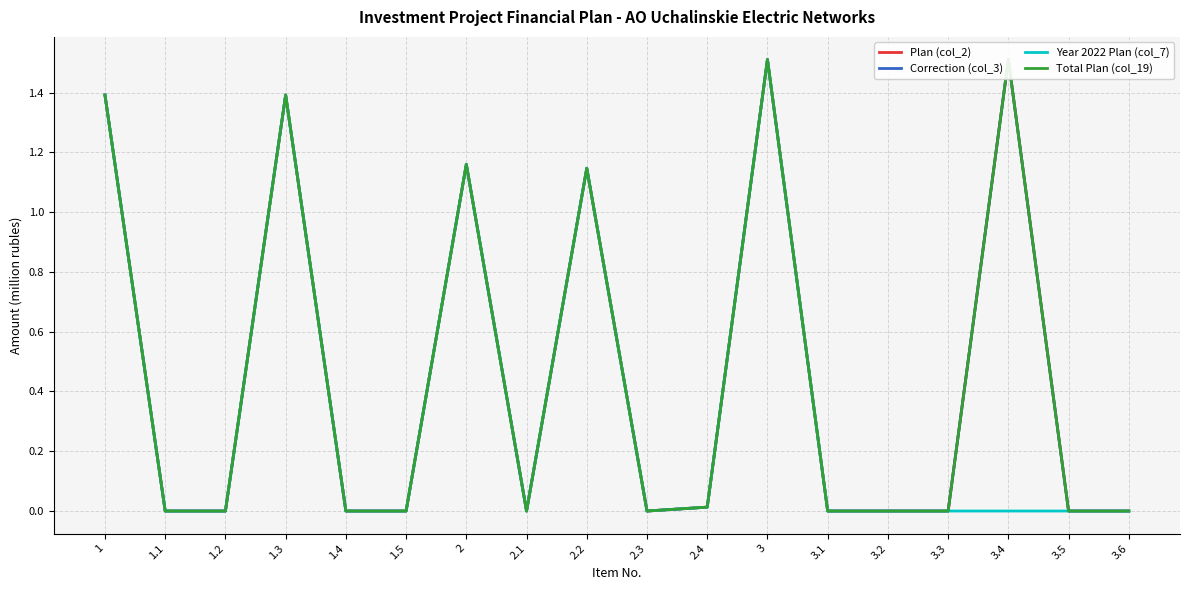

Which series has the largest range (max minus min)?

Plan (col_2)